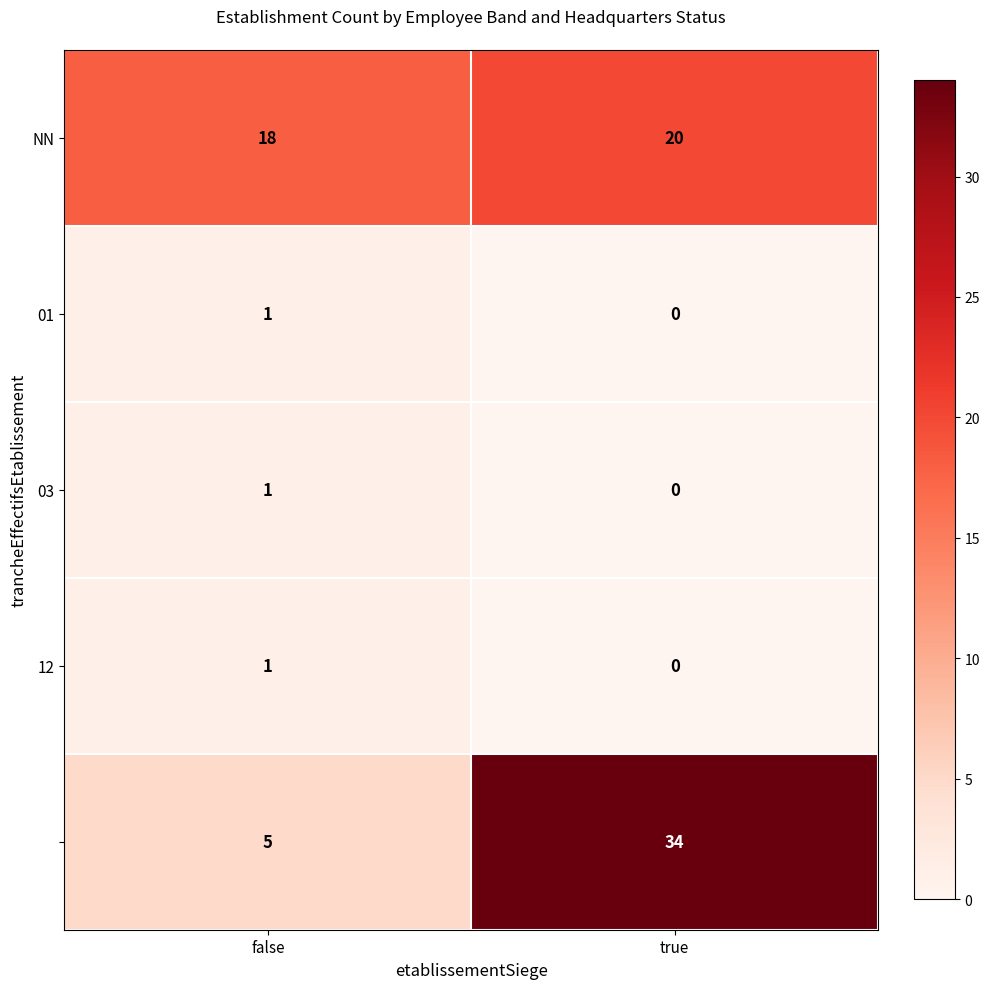

At which category is the sum across all series the highest?

true